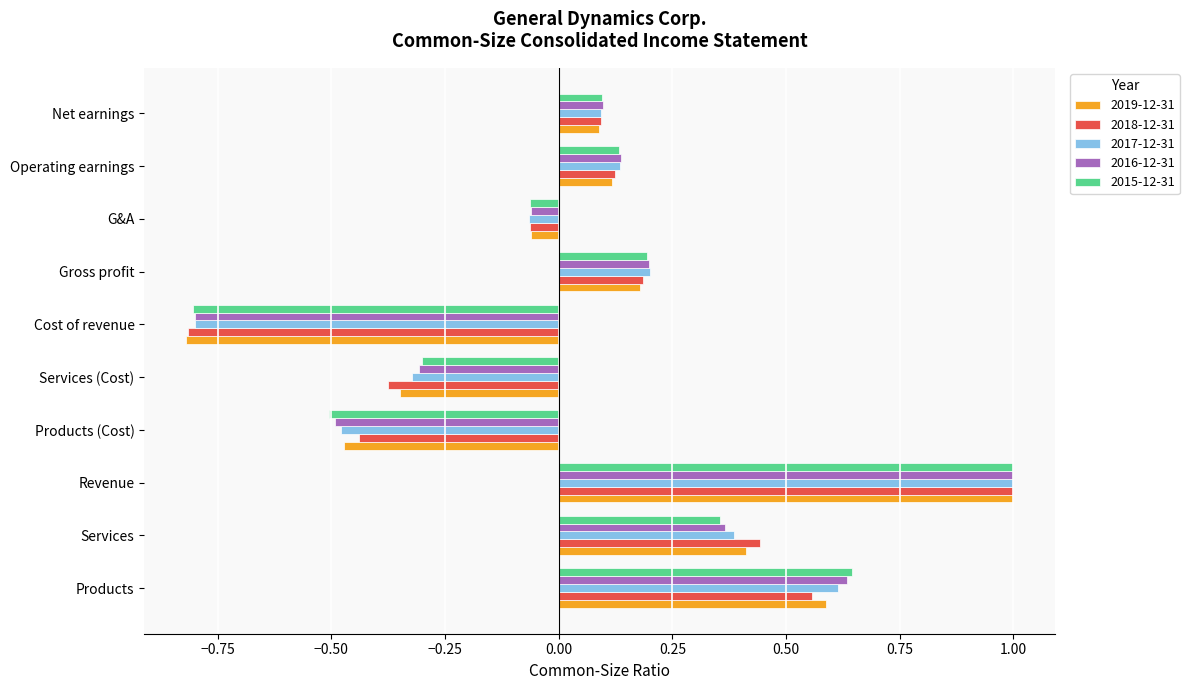

What is the difference between the maximum and second lowest values in the 2016-12-31 series?

1.5